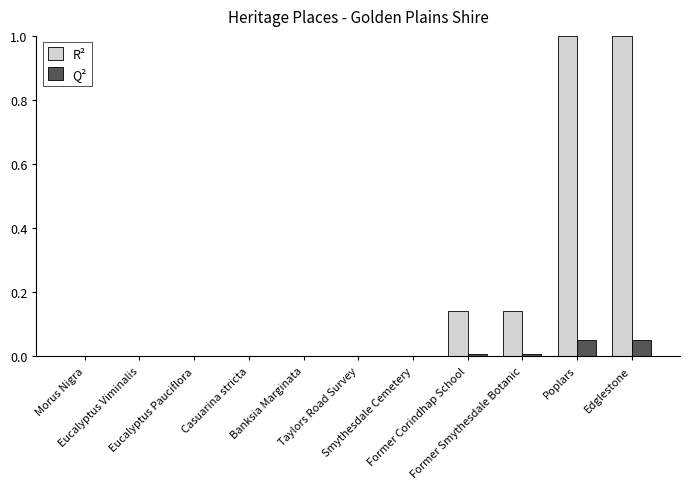

Between Eucalyptus Pauciflora and Poplars, which series saw the biggest shift?

R²